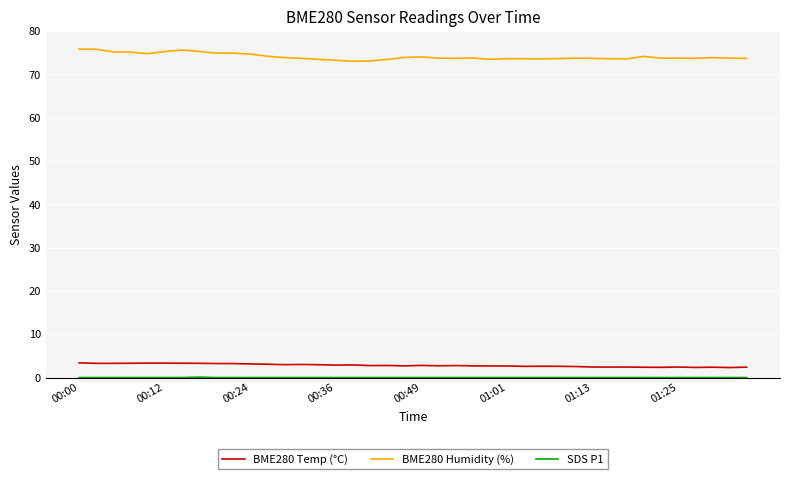

True or false: BME280 Temp (°C) and BME280 Humidity (%) intersect in this chart.

False